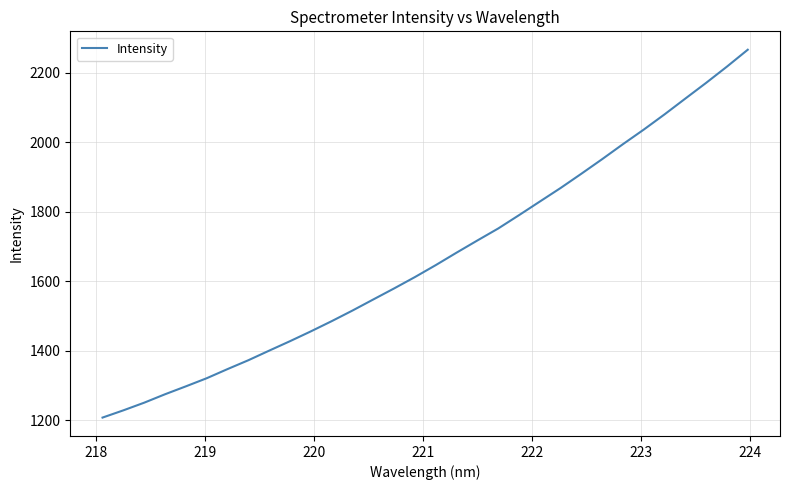

What is the difference between the maximum and minimum values?

1059.3